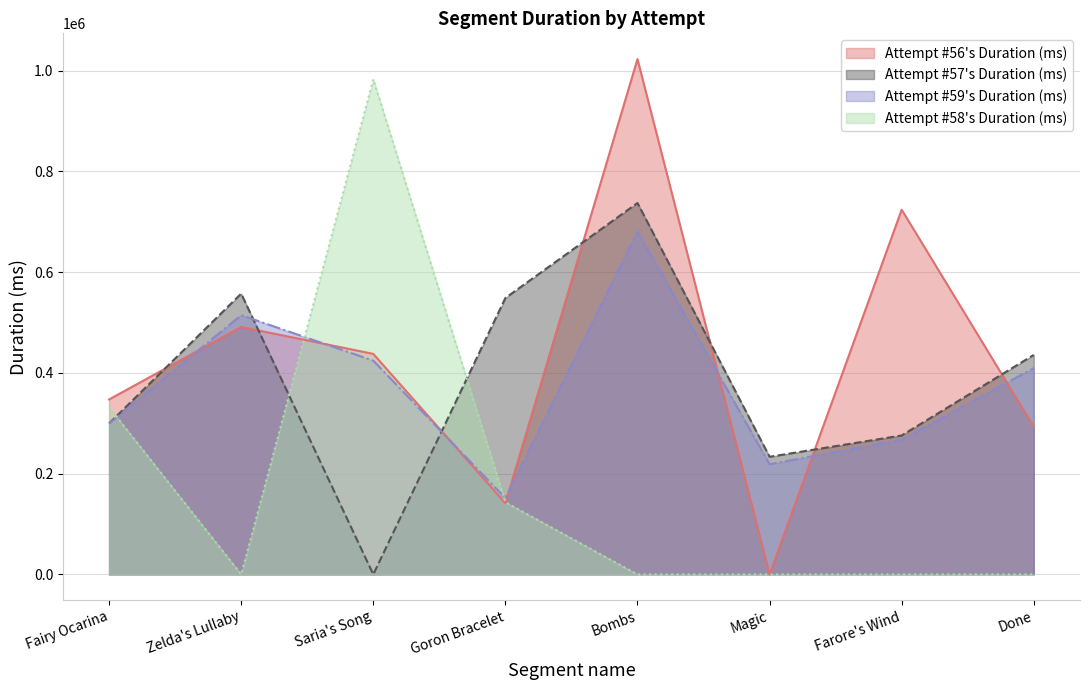

Reading left to right, extract all data points from this chart.

Attempt #56's Duration (ms): 347246	491080	437663	141192	1022691	0	723817	293010
Attempt #57's Duration (ms): 299633	557186	0	548530	737111	233435	275720	435628
Attempt #58's Duration (ms): 331711	0	982444	143261	0	0	0	0
Attempt #59's Duration (ms): 299154	514534	424233	151349	680339	218715	267285	409454